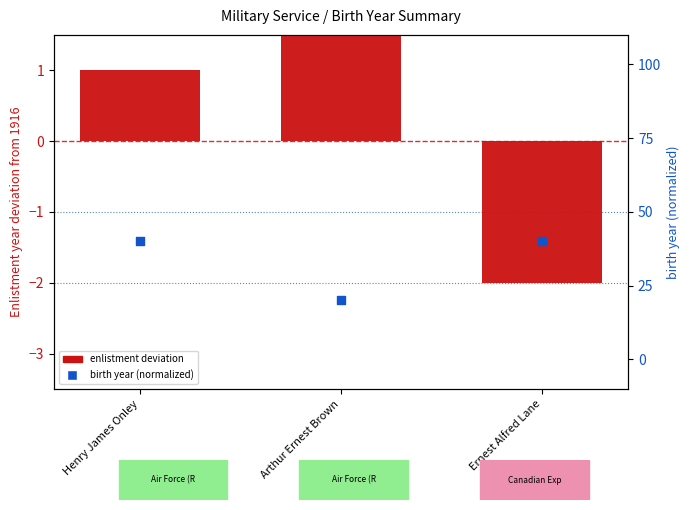

Which series contains the highest Y value?

birth year (normalized 0-100)